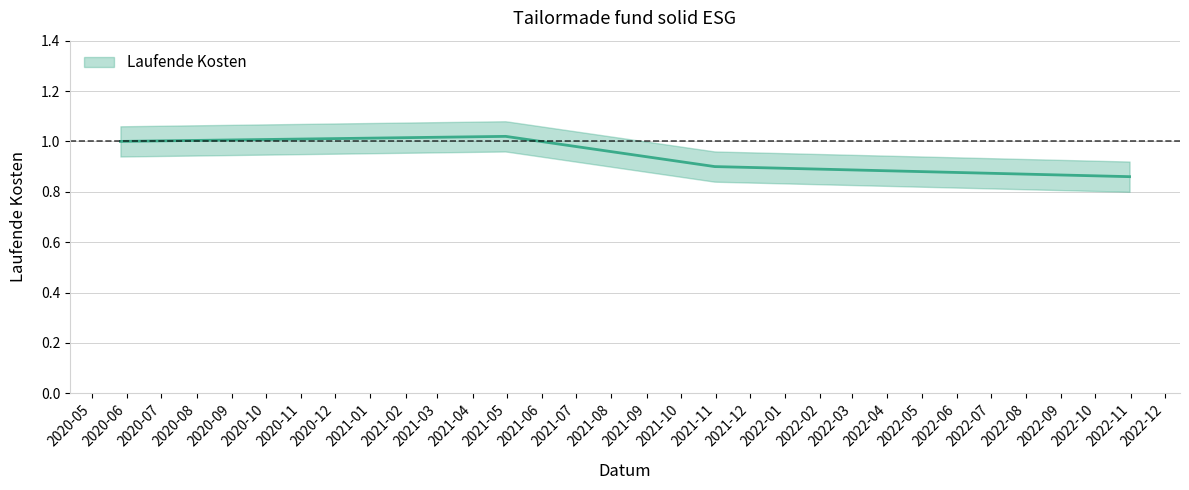

What is the greatest value displayed?

1.0